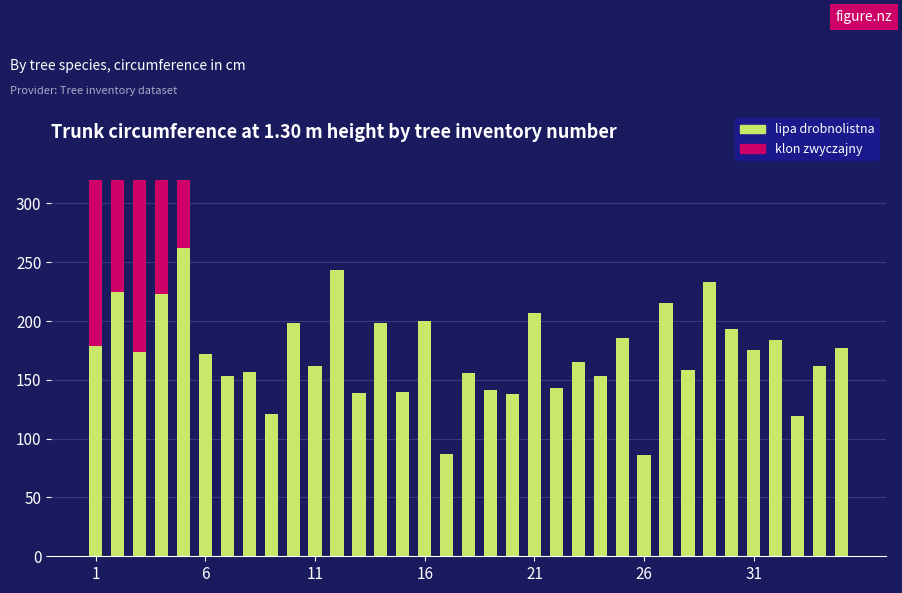

Which series has the largest range (max minus min)?

klon zwyczajny